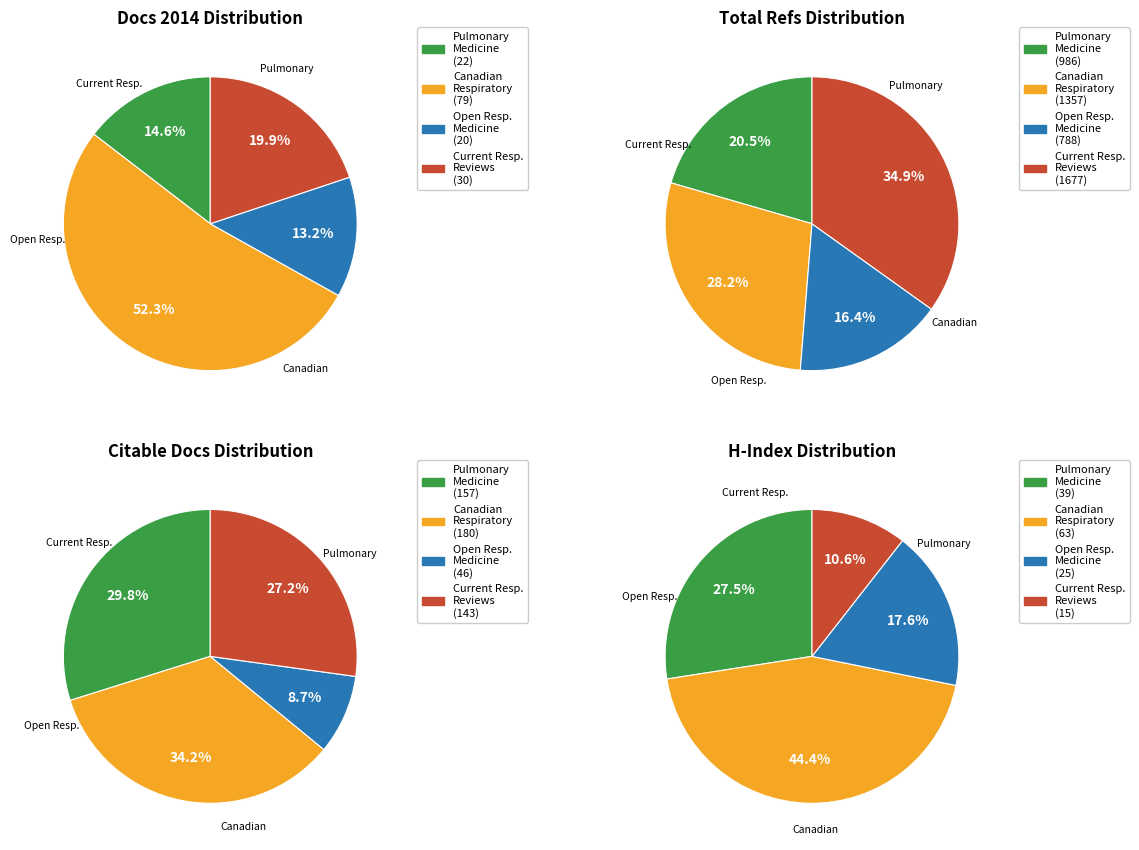

Is it true that Current Respiratory Medicine Reviews is 29% of the pie?

True